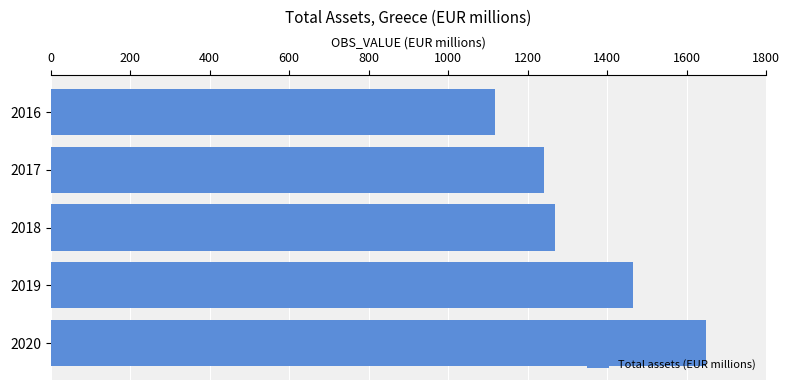

How many bars are there in total?

5